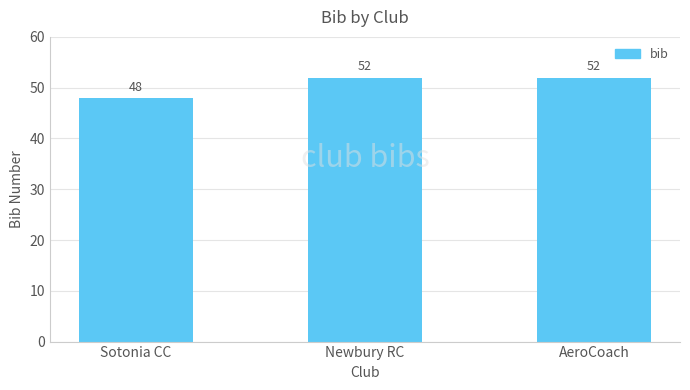

Reading right to left, transcribe all the data shown in this chart.

AeroCoach=52	Newbury RC=52	Sotonia CC=48